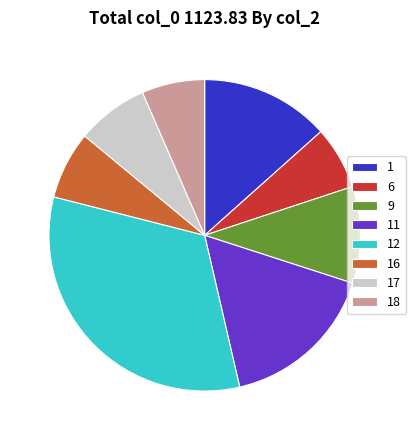

Is there any slice that represents more than half of the pie?

No